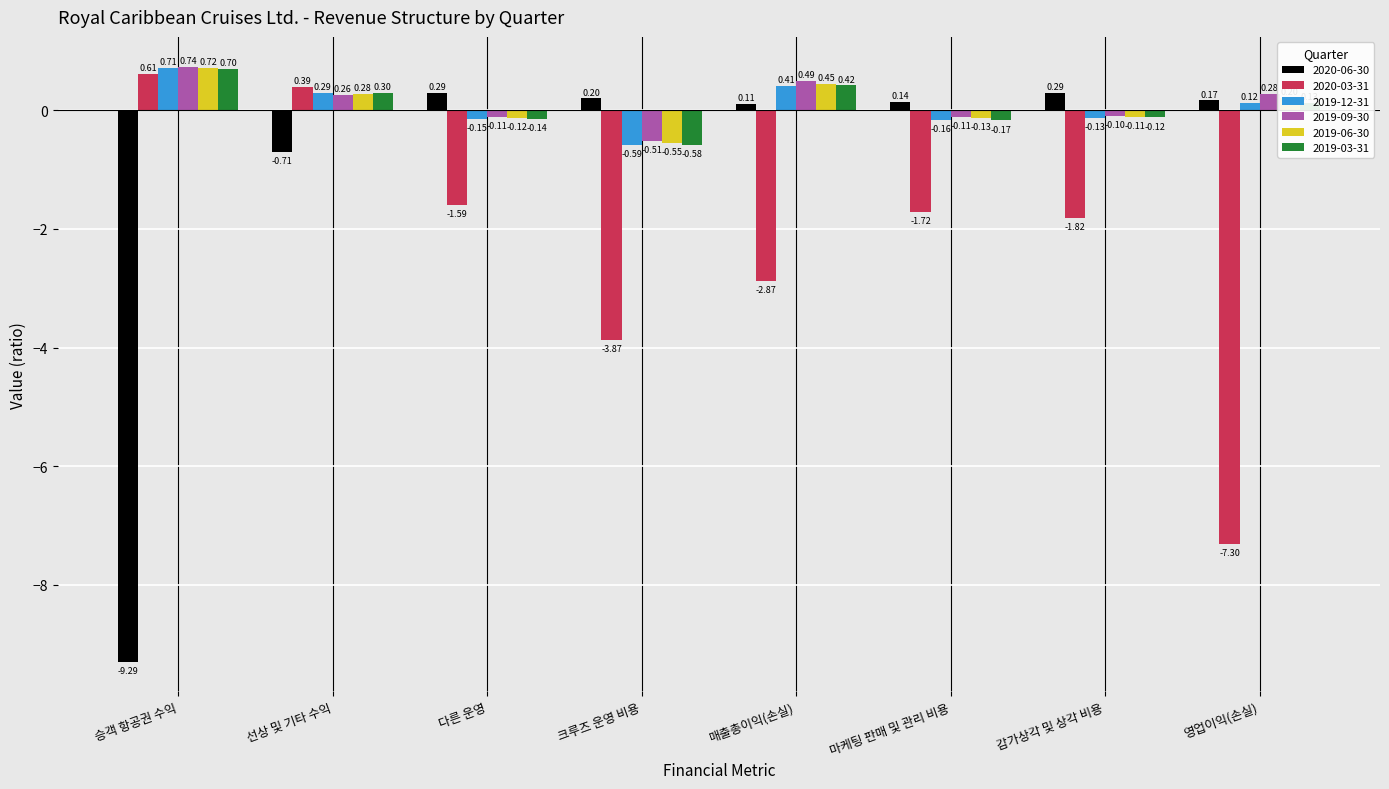

At which label does 2020-03-31 first exceed -1?

승객 항공권 수익